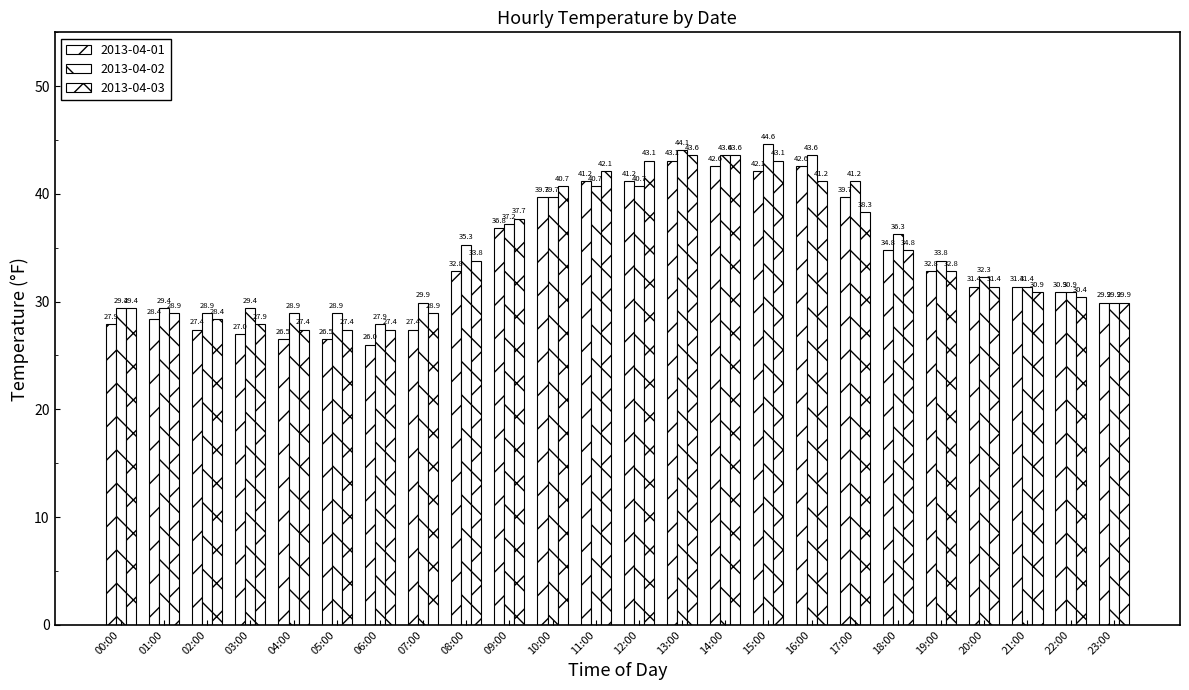

Does the chart contain any negative values?

No